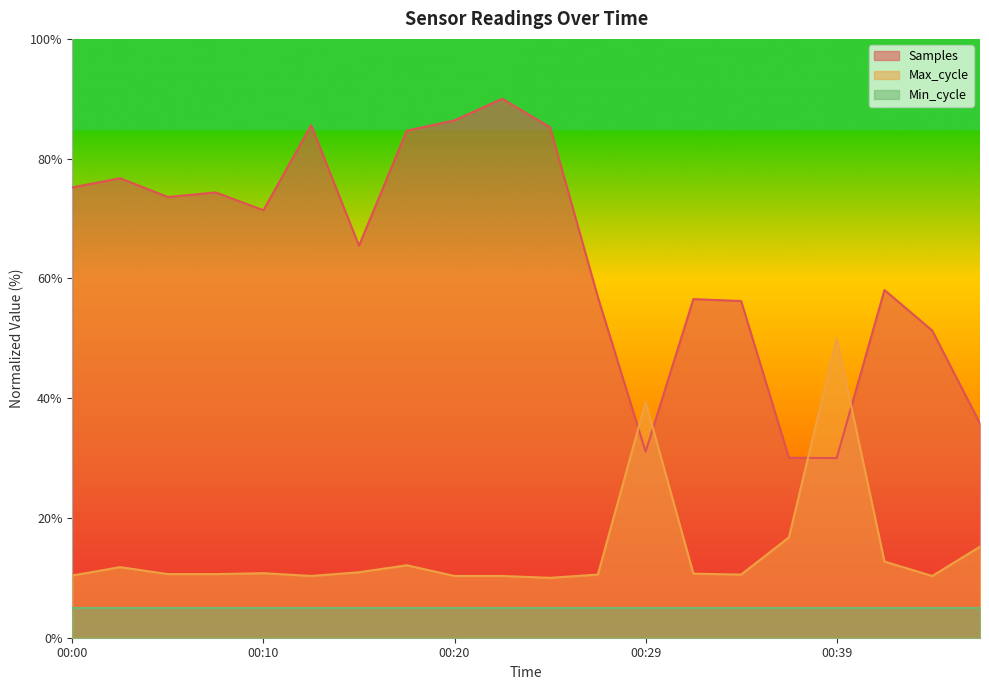

What is the minimum value shown in the chart?

5.0